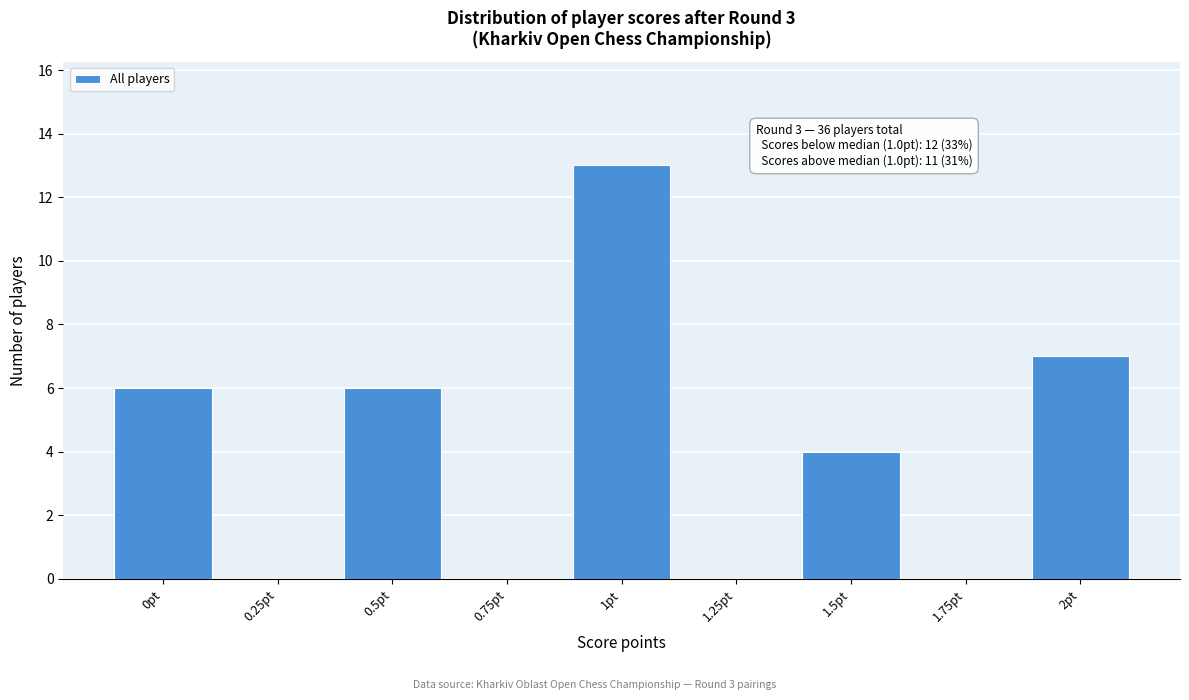

Reading right to left, extract all data points from this chart.

2pt=7	1.75pt=0	1.5pt=4	1.25pt=0	1pt=13	0.75pt=0	0.5pt=6	0.25pt=0	0pt=6